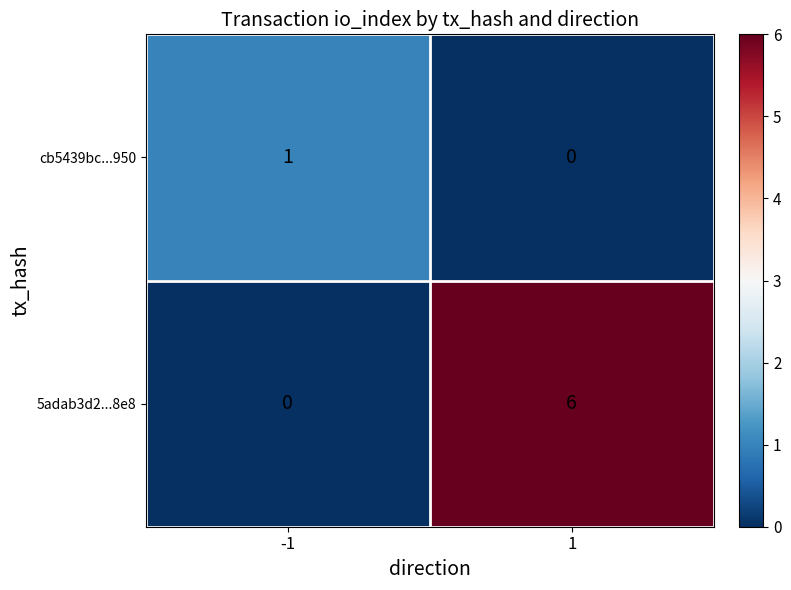

Reading left to right, list all the values displayed in this chart.

cb5439bc...950: -1=1	1=0
5adab3d2...8e8: -1=0	1=6